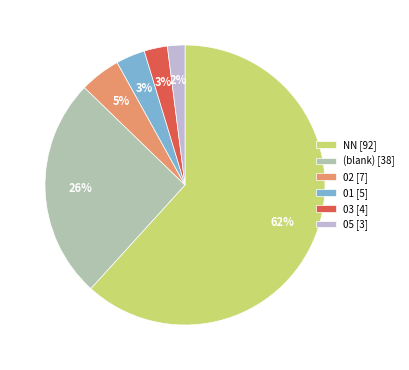

Is it true that (blank) [38] is 31% of the pie?

False